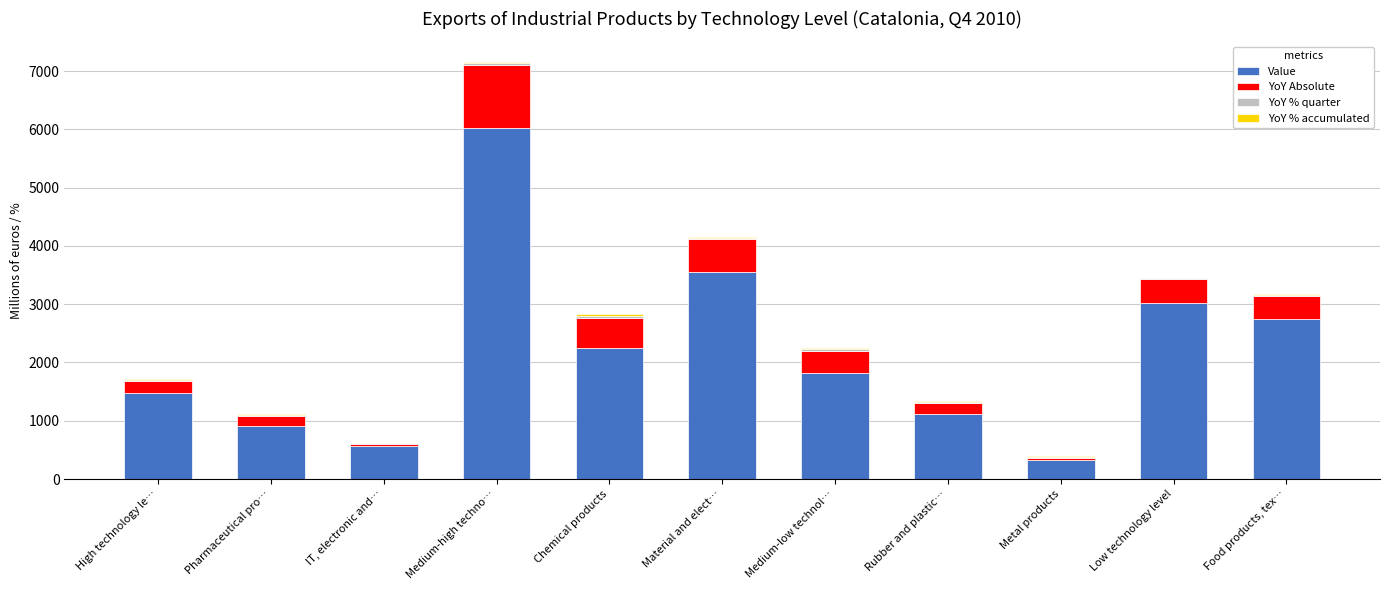

Which category has the highest value in the Value series?

Medium-high techno…